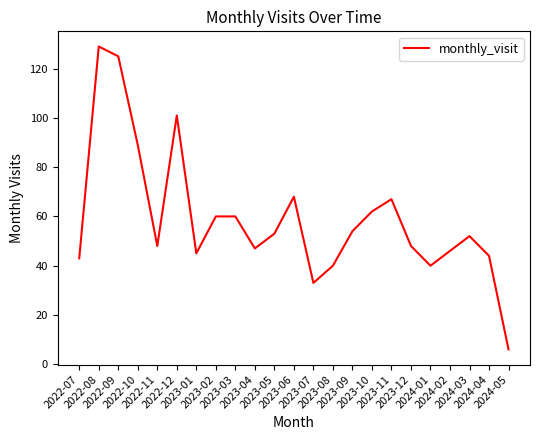

Reading left to right, transcribe all the data shown in this chart.

2022-07=43	2022-08=129	2022-09=125	2022-10=89	2022-11=48	2022-12=101	2023-01=45	2023-02=60	2023-03=60	2023-04=47	2023-05=53	2023-06=68	2023-07=33	2023-08=40	2023-09=54	2023-10=62	2023-11=67	2023-12=48	2024-01=40	2024-02=46	2024-03=52	2024-04=44	2024-05=6